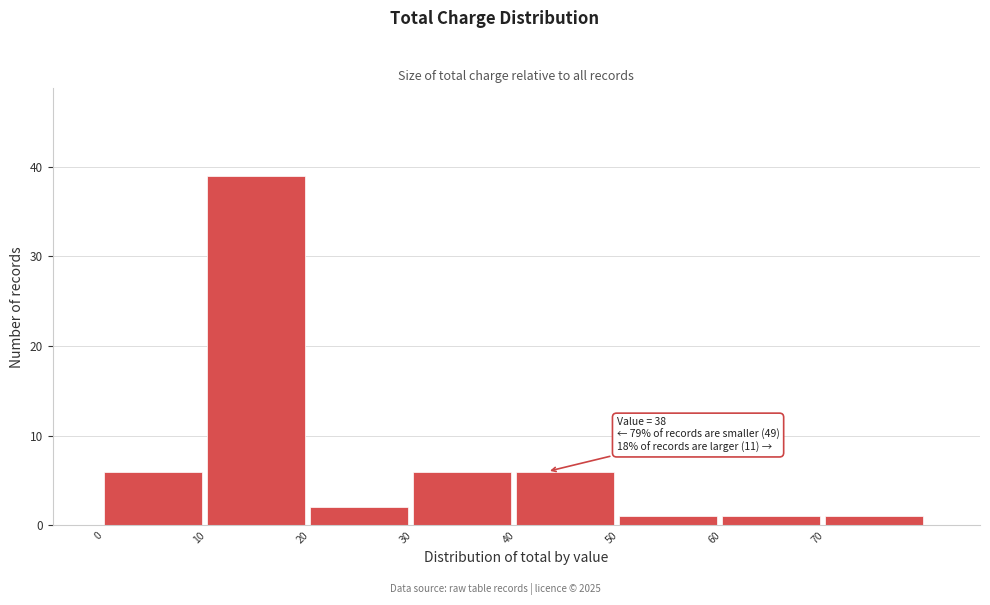

Which range on the x-axis has the tallest bar?

10 to 20